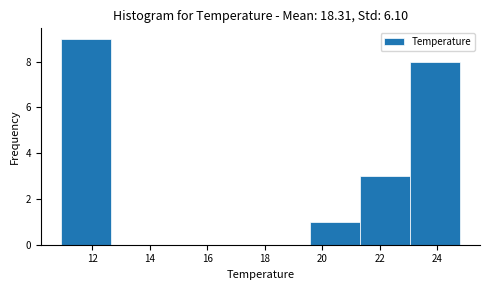

Reading left to right, list every bar in this chart as the range it spans on the x-axis followed by its height. Neither the bar edges nor the heights are printed on the chart, so give them approximately, as read against the axes.

11.0 to 12.6: 9
12.6 to 14.4: 0
14.4 to 16.2: 0
16.2 to 17.8: 0
17.8 to 19.6: 0
19.6 to 21.4: 1
21.4 to 23.0: 3
23.0 to 24.8: 8